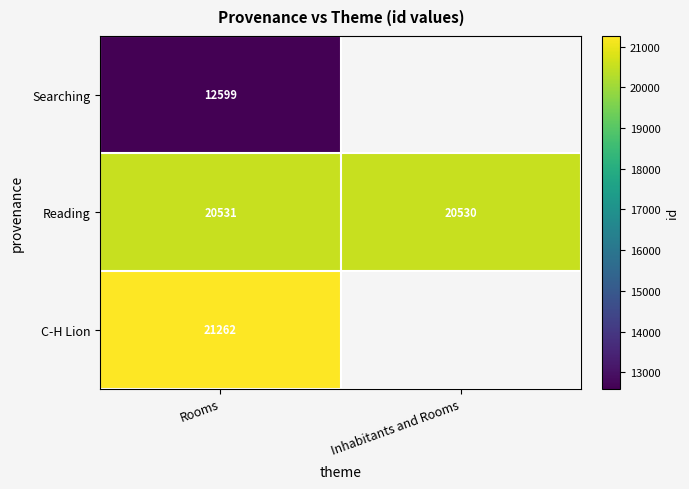

The Reading series shows 6162 at Rooms. True or false?

False